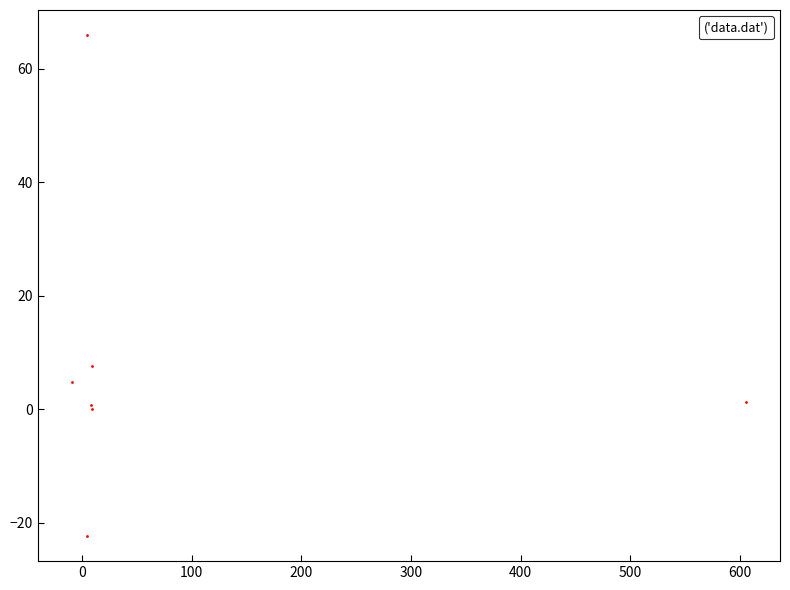

What Y value in the scatter plot is closest to 21?

7.7